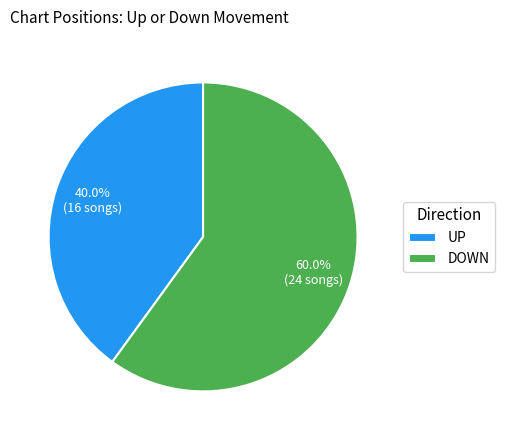

How many slices are in this pie chart?

2